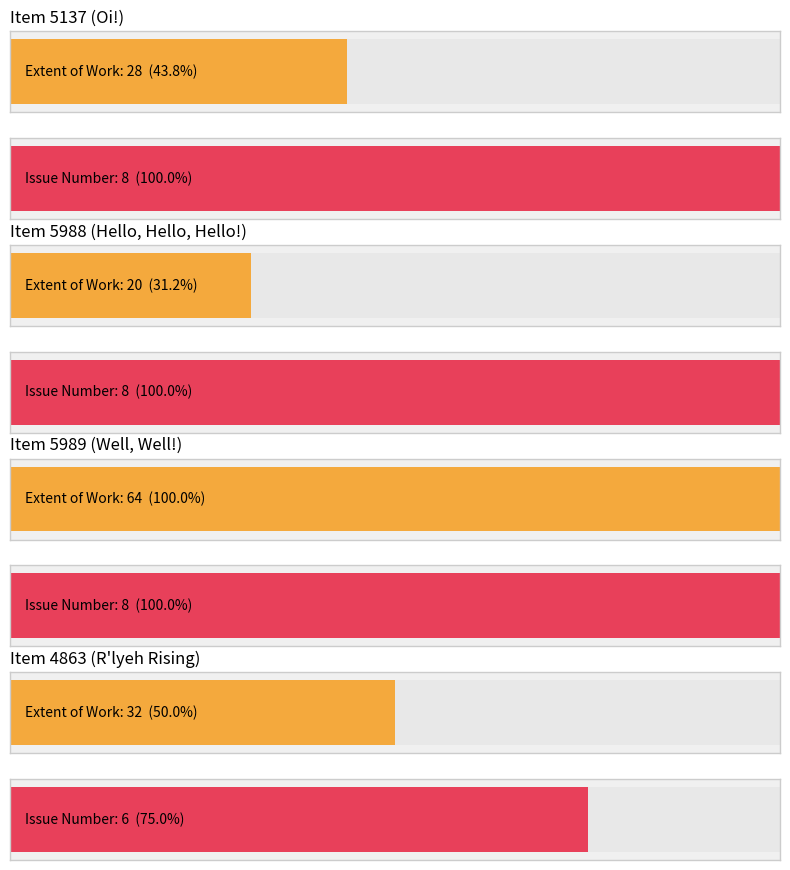

What is the difference between the Item Type Metadata:Extent of Work values at 5988 and 5989?

44